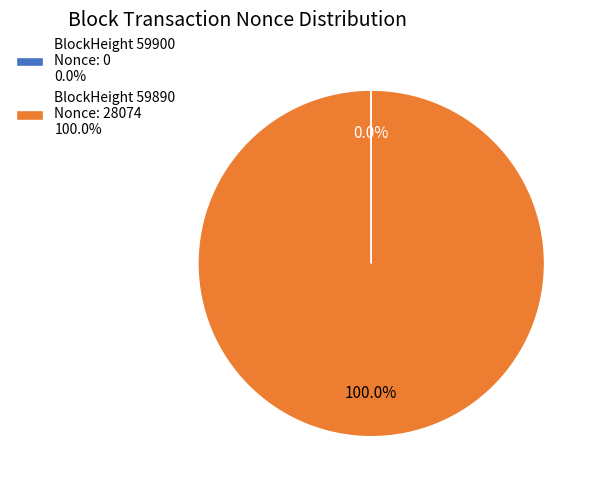

Does BlockHeight 59890 Nonce: 28074 100.0% represent more than half of the total?

Yes